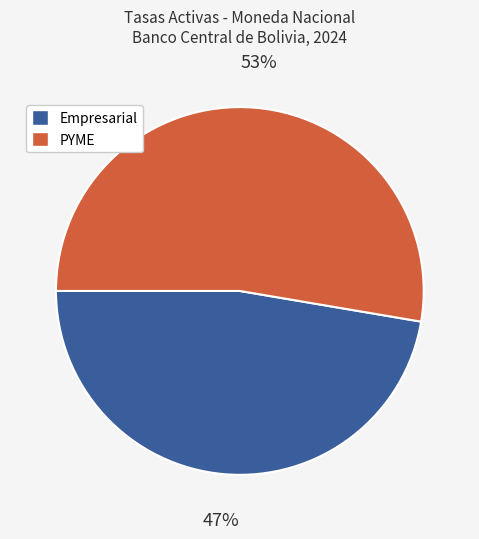

To the nearest percent, what is the average slice percentage?

50%